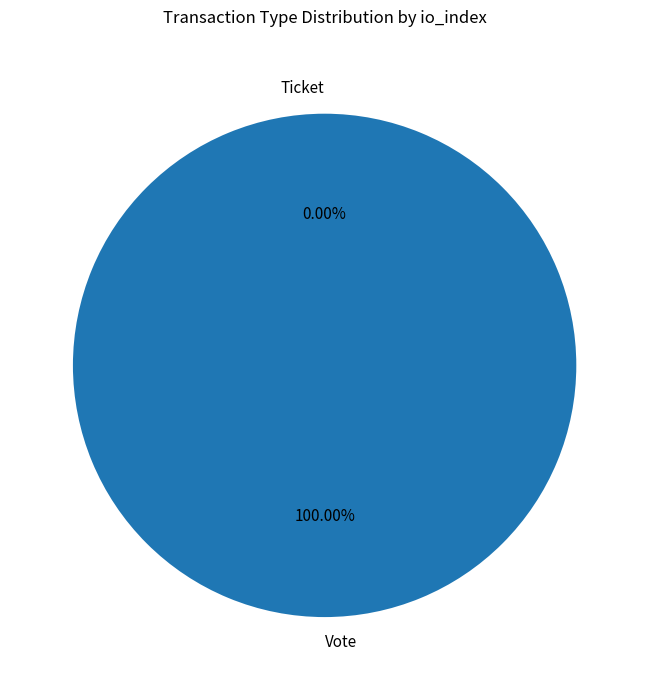

Rank the categories by value from highest to lowest.

Vote, Ticket